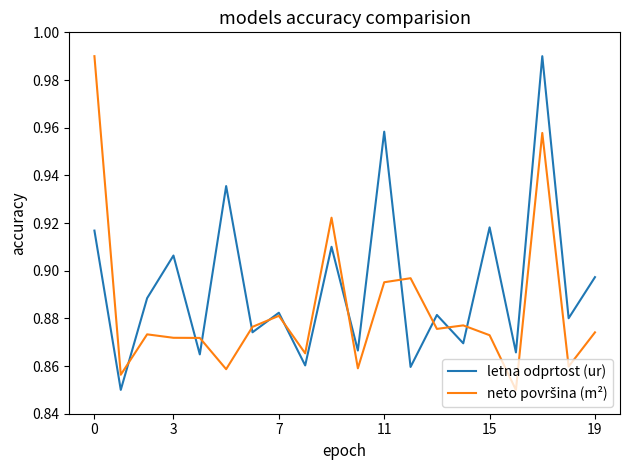

Reading right to left, what are all the values shown in this chart?

letna odprtost (ur): 0.9	0.9	1.0	0.9	0.9	0.9	0.9	0.9	1.0	0.9	0.9	0.9	0.9	0.9	0.9	0.9	0.9	0.9	0.8	0.9
neto površina (m²): 0.9	0.9	1.0	0.8	0.9	0.9	0.9	0.9	0.9	0.9	0.9	0.9	0.9	0.9	0.9	0.9	0.9	0.9	0.9	1.0